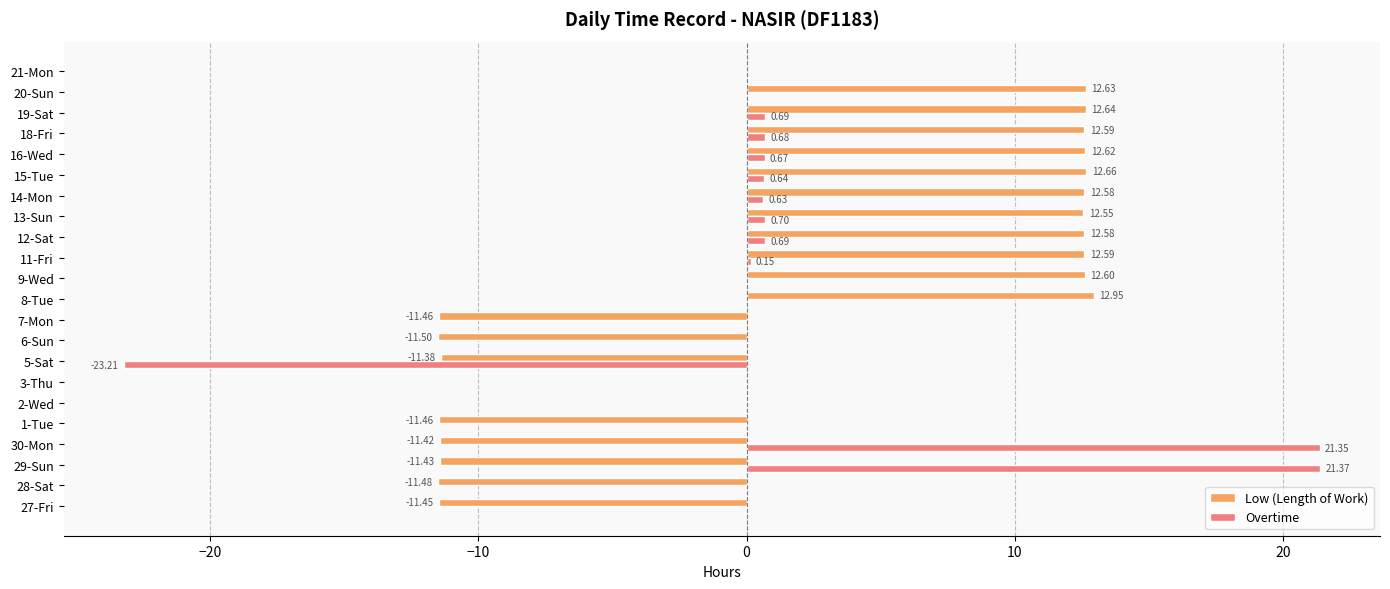

What is the sum of all Low (Length of Work) values?

47.4